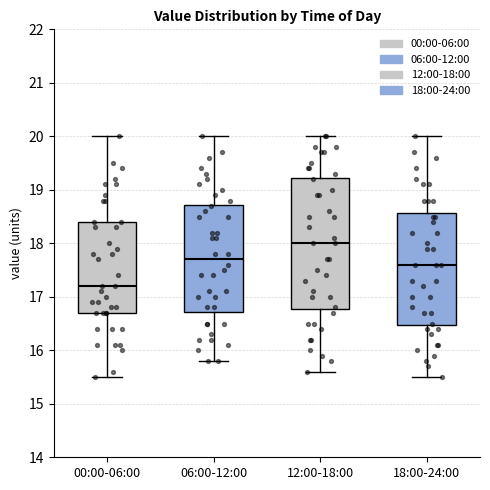

Reading left to right, read every box against the y-axis: the position of its median line, the range the box covers, and the ends of its whiskers. The values are not printed on the chart, so give them approximately, as read against the axis.

00:00-06:00: median 17.2, box 16.7 to 18.4, whiskers 15.5 to 20.0
06:00-12:00: median 17.7, box 16.7 to 18.7, whiskers 15.8 to 20.0
12:00-18:00: median 18.0, box 16.8 to 19.2, whiskers 15.6 to 20.0
18:00-24:00: median 17.6, box 16.5 to 18.6, whiskers 15.5 to 20.0